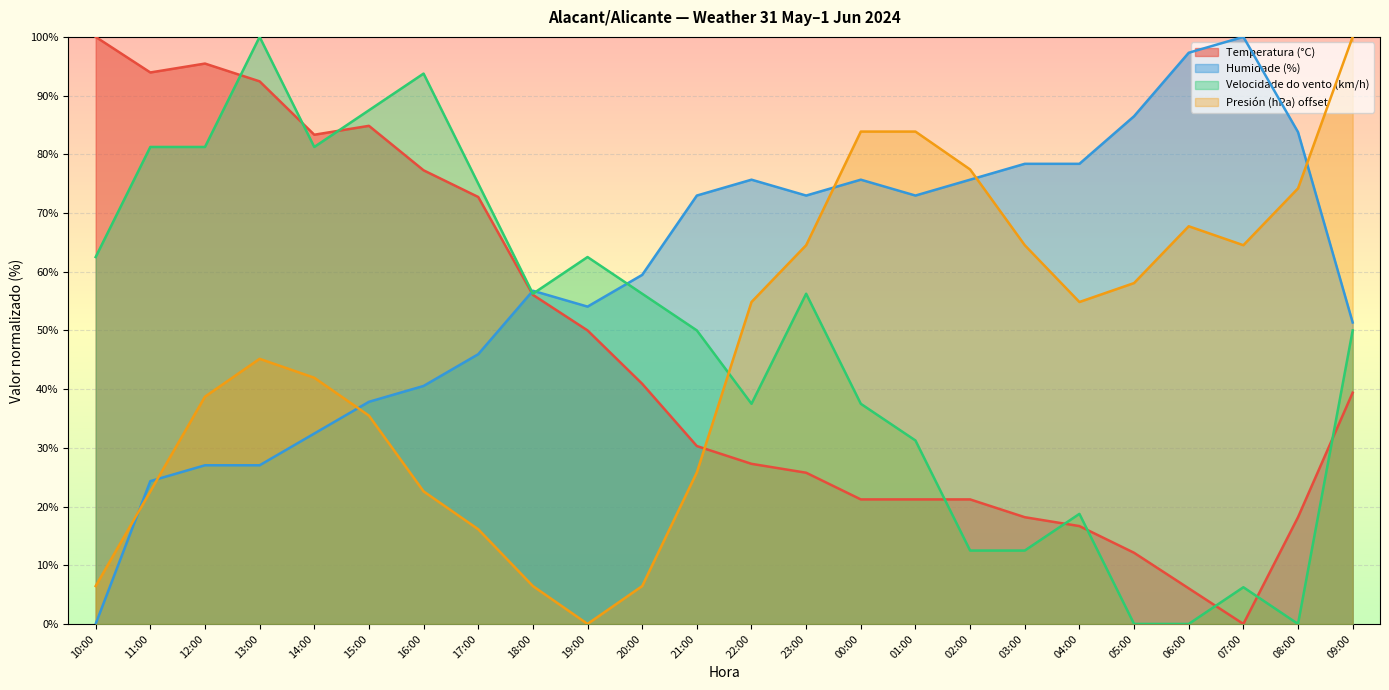

What is the sum of all Velocidade do vento (km/h) values?

1150.0